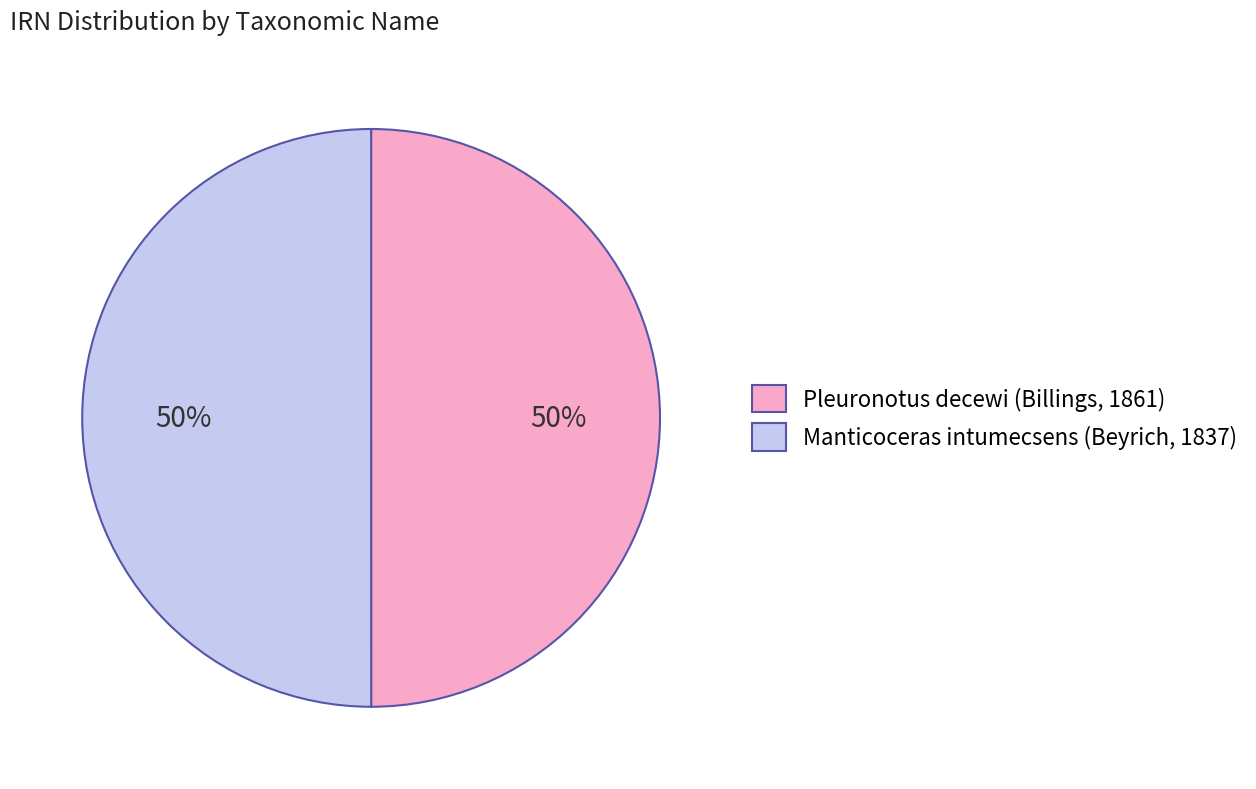

The Pleuronotus decewi (Billings, 1861) slice represents 50% of the pie. True or false?

True